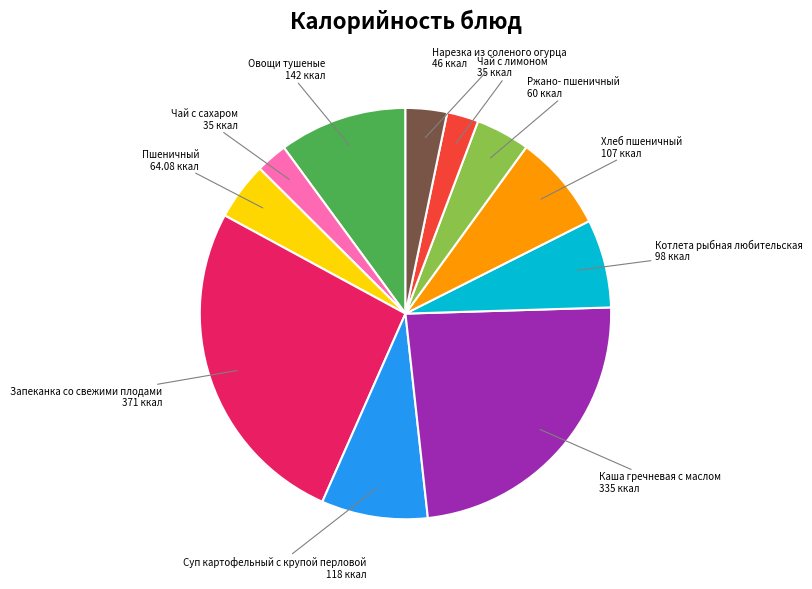

Which slice is the largest?

Запеканка со свежими плодами